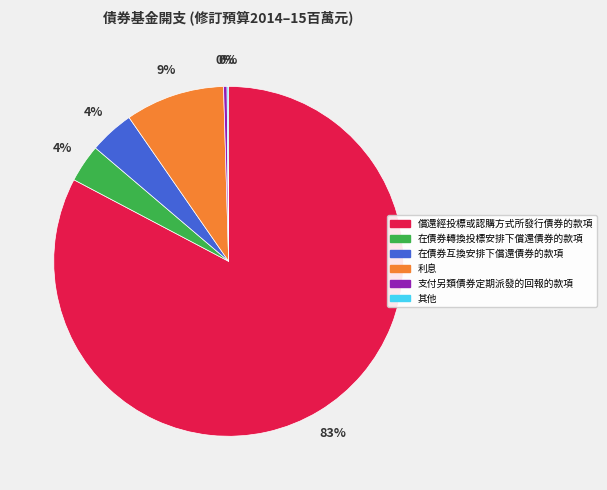

What is the largest slice in the pie chart?

償還經投標或認購方式所發行債券的款項